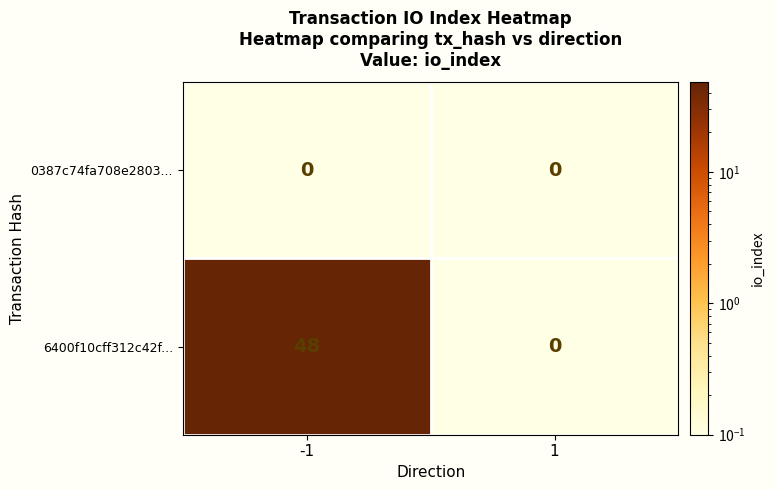

Reading left to right, transcribe all the data shown in this chart.

0387c74fa708e2803...: -1=0	1=0
6400f10cff312c42f...: -1=48	1=0